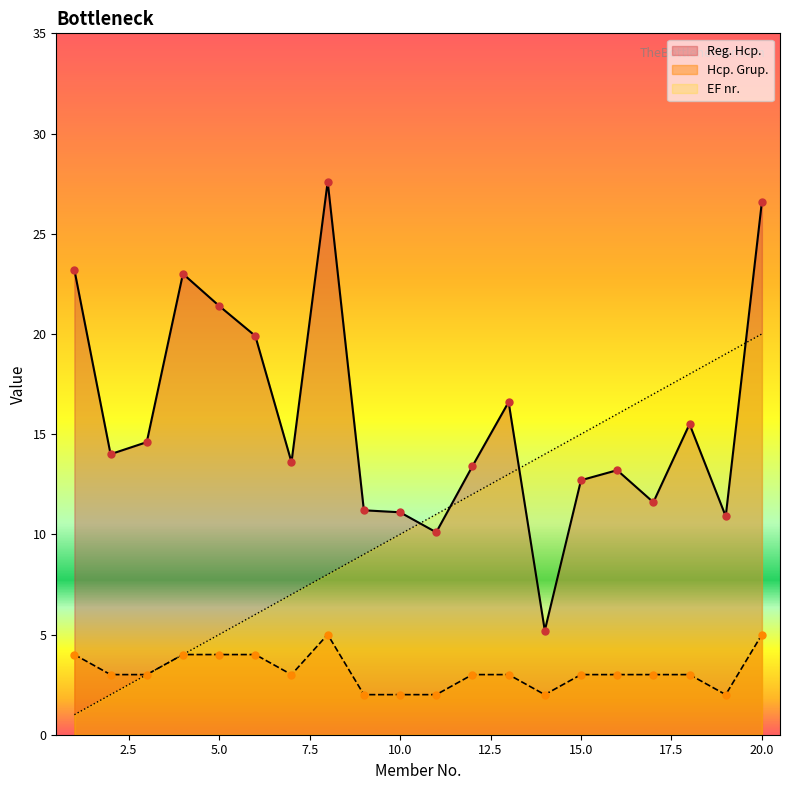

Which series contains the highest Y value?

Reg. Hcp.